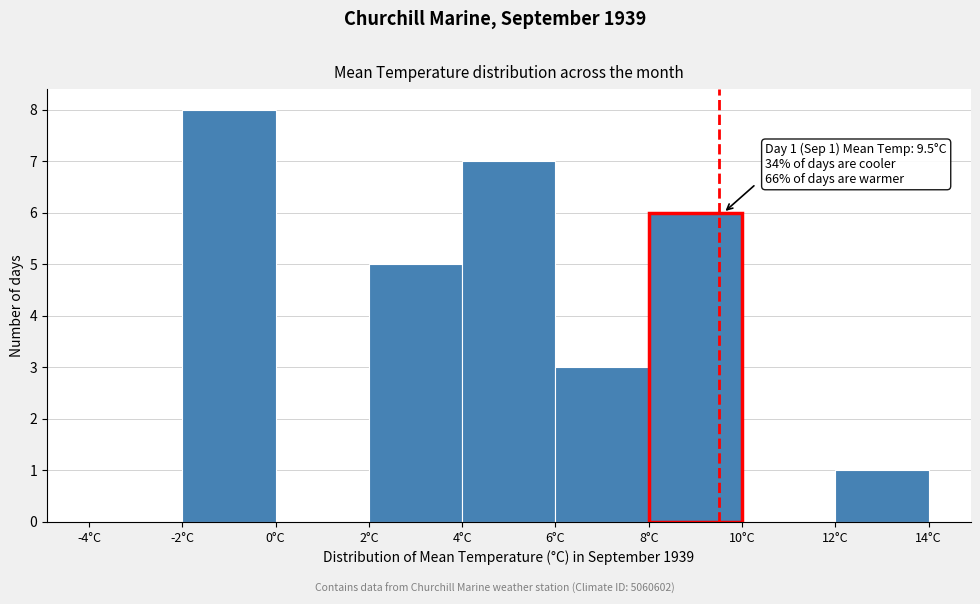

Over which range of the x-axis is the bar tallest?

-2 to 0